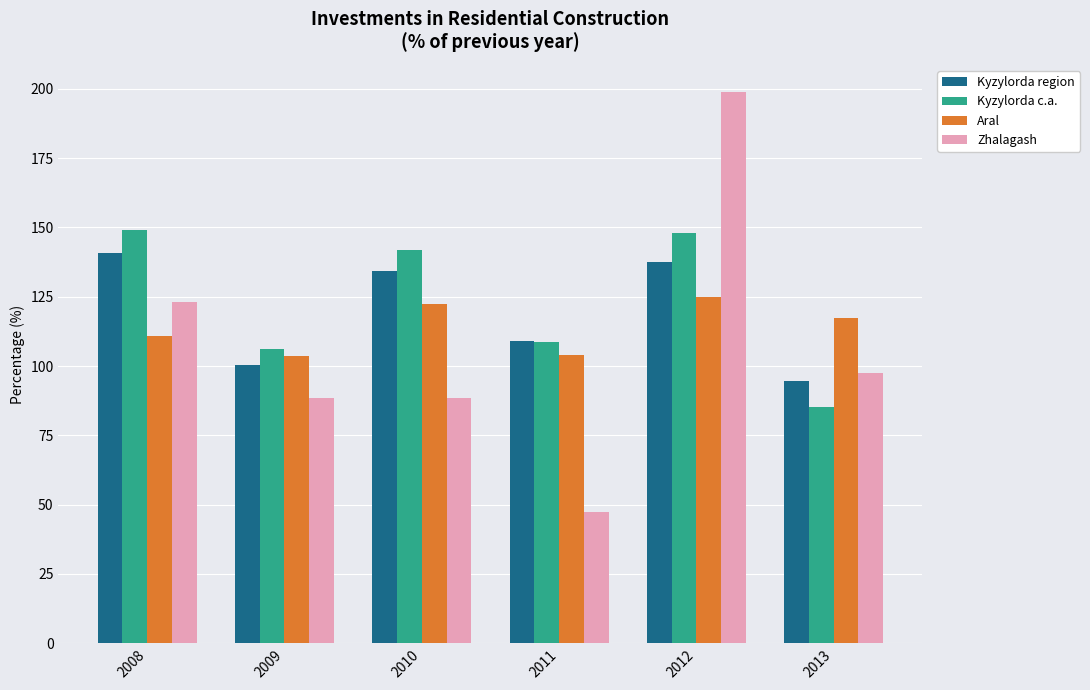

Rank the series by their average value, from lowest to highest.

Zhalagash, Aral, Kyzylorda region, Kyzylorda c.a.